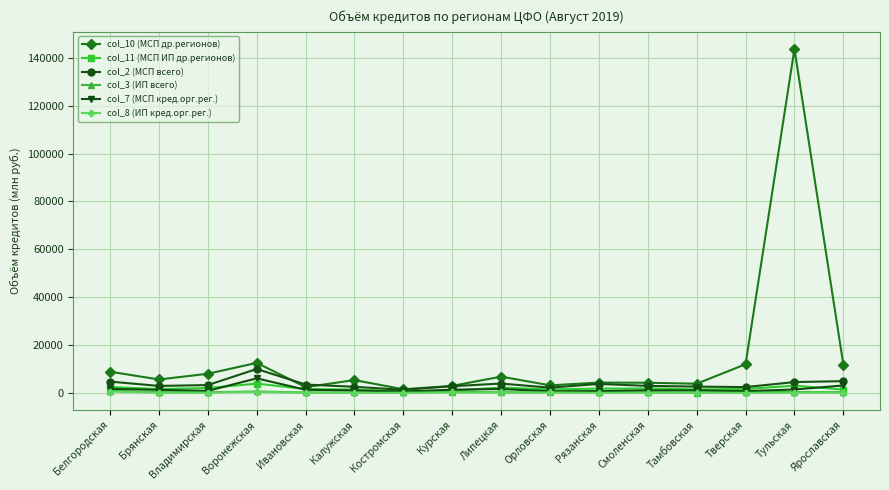

True or false: col_2 (МСП всего) has more than 1 interior local peaks.

True